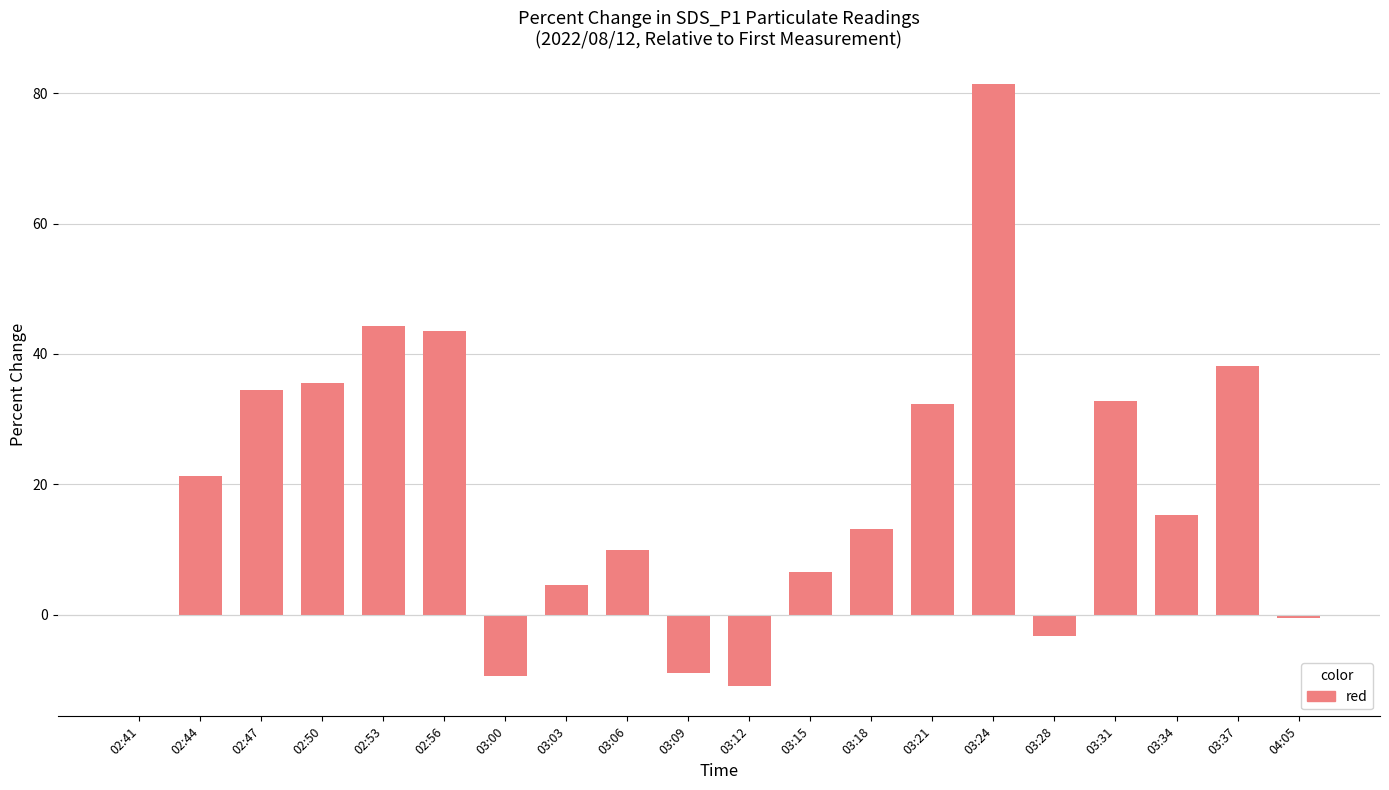

Which label corresponds to the largest value in the chart?

03:24